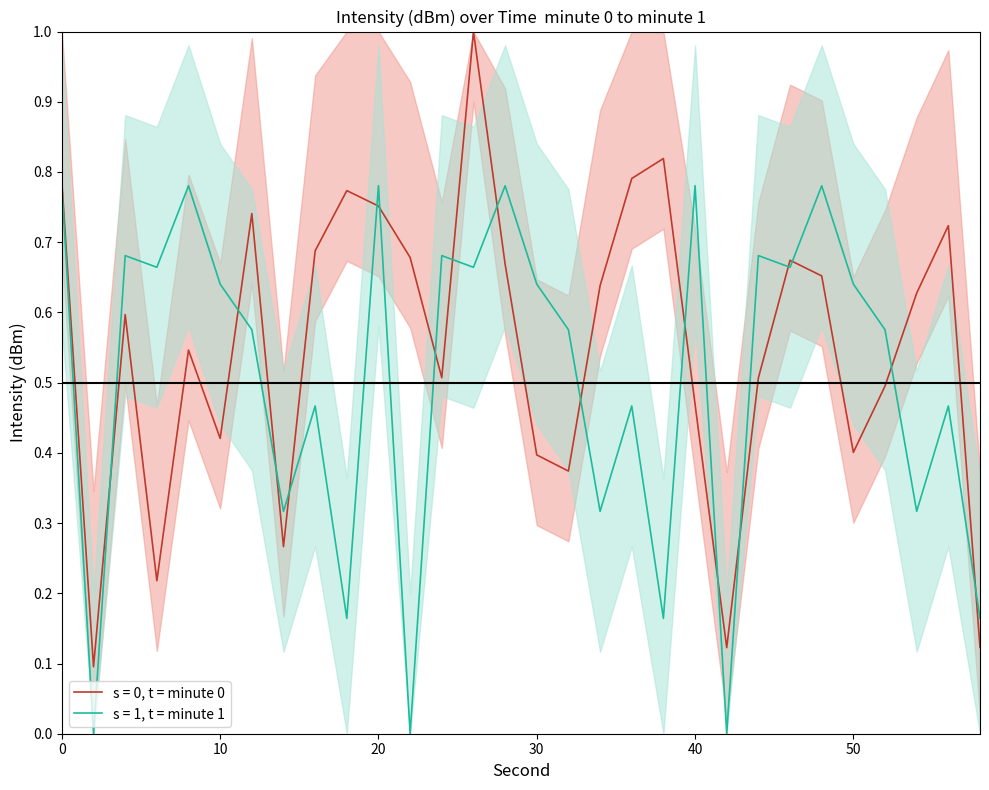

Reading left to right, what are all the values shown in this chart?

intensity_mean_per_minute_0: 0.8	0.1	0.6	0.2	0.5	0.4	0.7	0.3	0.7	0.8	0.8	0.7	0.5	1.0	0.7	0.4	0.4	0.6	0.8	0.8	0.5	0.1	0.5	0.7	0.7	0.4	0.5	0.6	0.7	0.1
intensity_mean_per_minute_1: 0.8	0.0	0.7	0.7	0.8	0.6	0.6	0.3	0.5	0.2	0.8	0.0	0.7	0.7	0.8	0.6	0.6	0.3	0.5	0.2	0.8	0.0	0.7	0.7	0.8	0.6	0.6	0.3	0.5	0.2